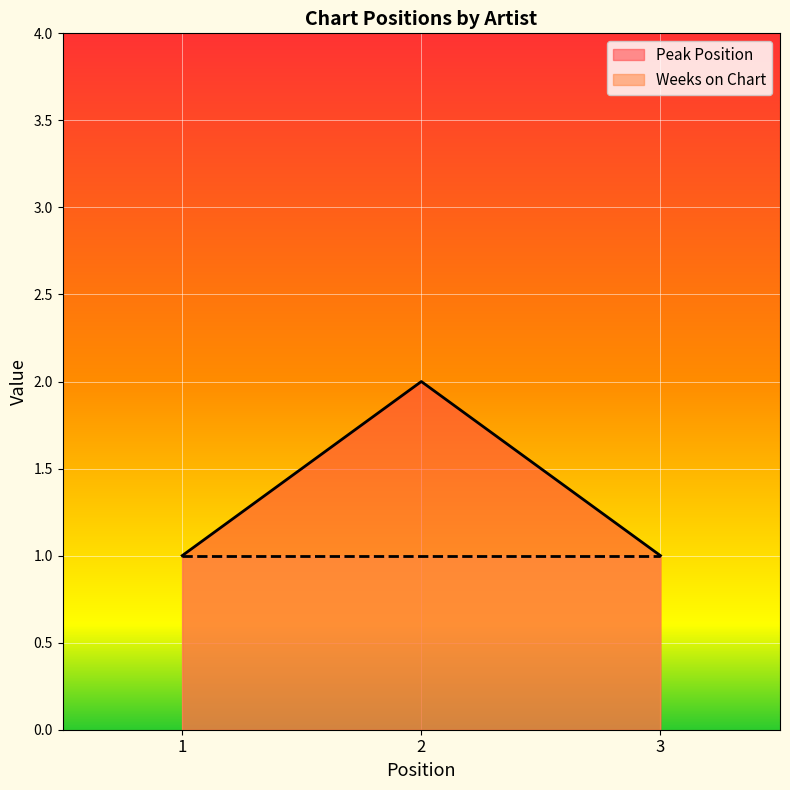

How many values are between 1 and 2?

3